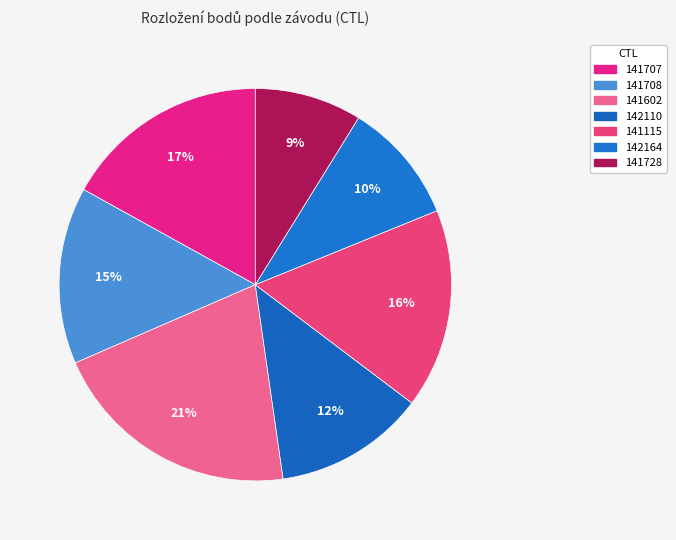

Count the number of slices in the pie.

7